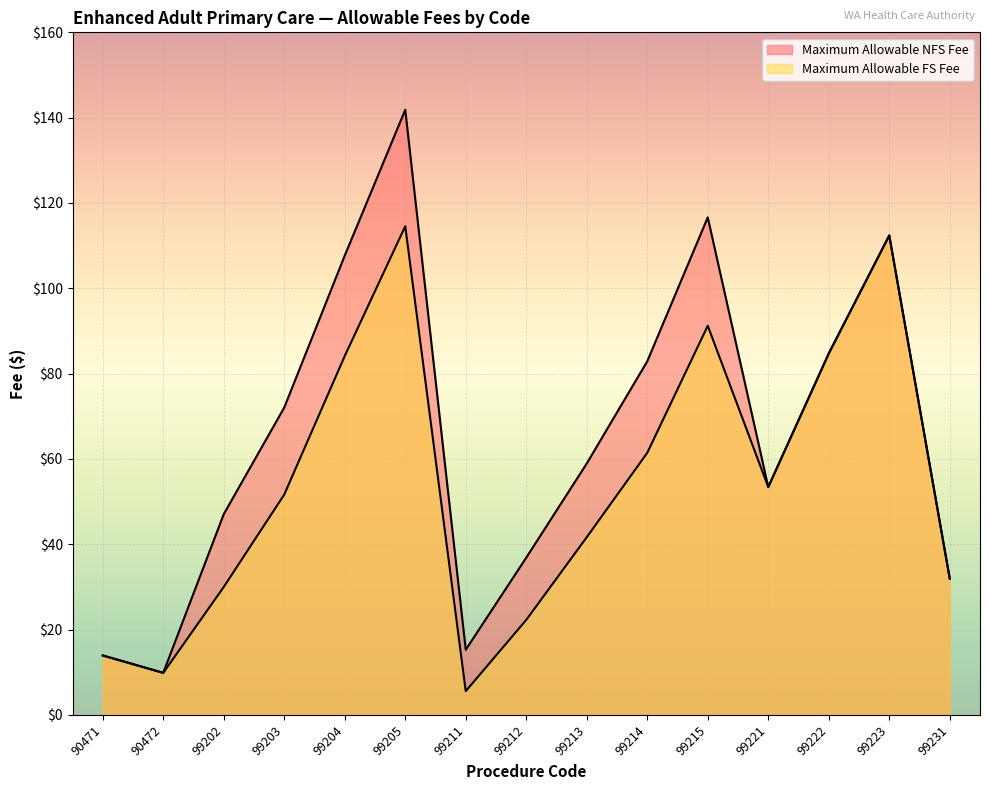

Which category has the highest value in the Maximum Allowable FS Fee series?

99205